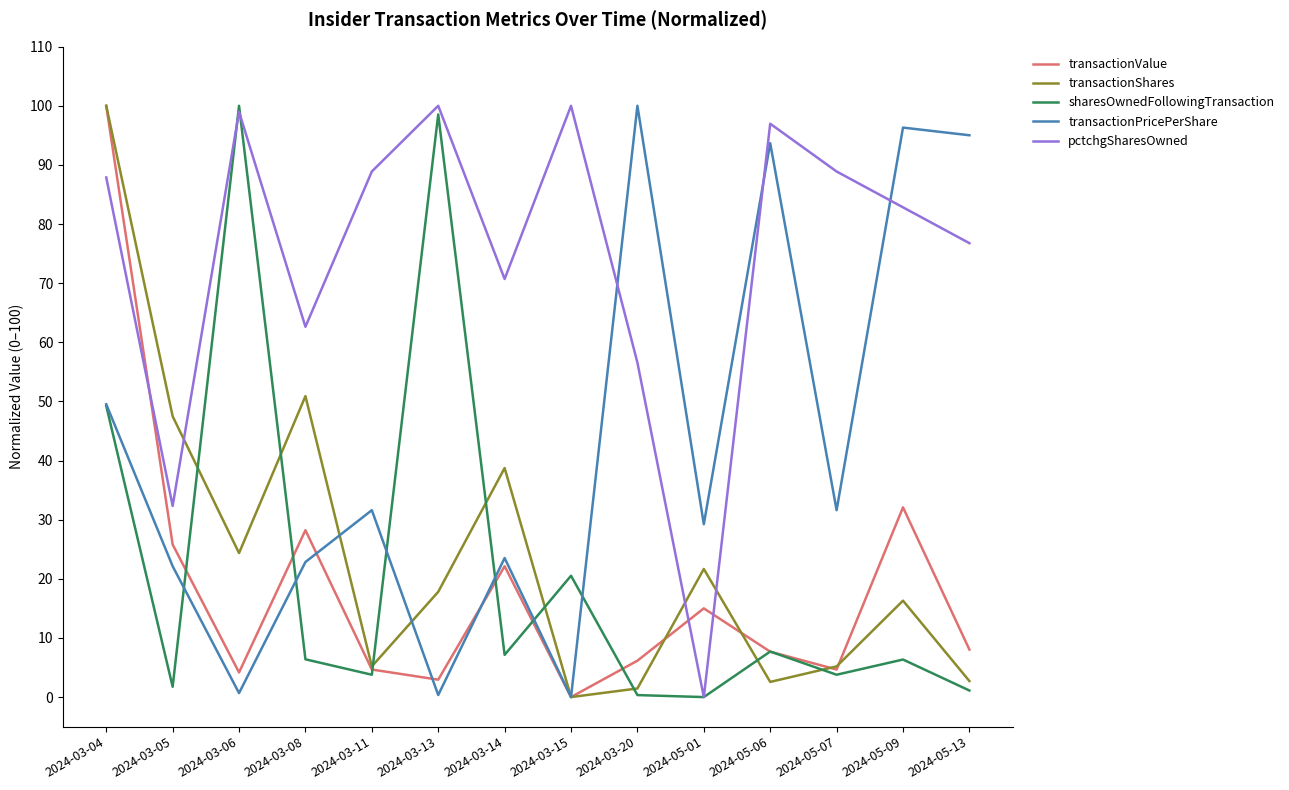

The value of sharesOwnedFollowingTransaction at 2024-05-07 is 3.8. True or false?

True